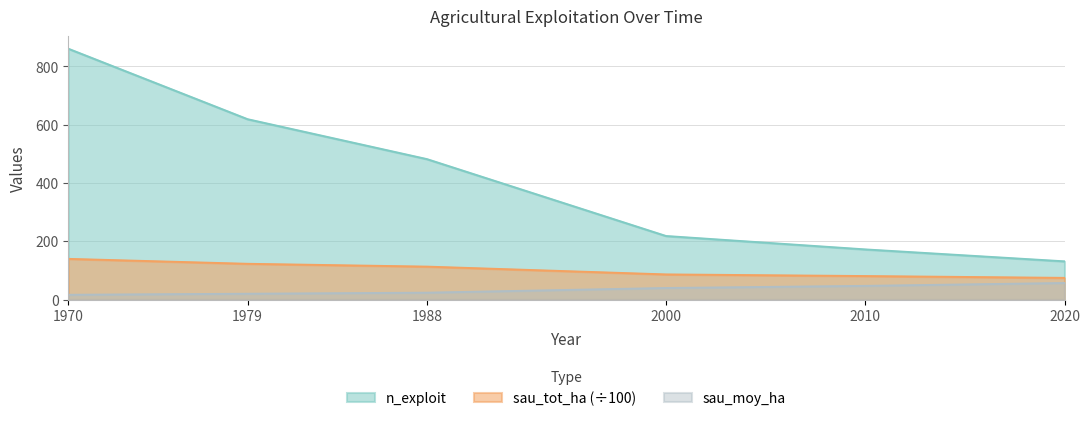

Reading right to left, what are all the values shown in this chart?

n_exploit: 131.0	172.0	218.0	482.0	619.0	861.0
sau_tot_ha: 74.2	80.5	86.1	112.9	122.6	139.5
sau_moy_ha: 56.7	46.8	39.5	23.4	19.8	16.2